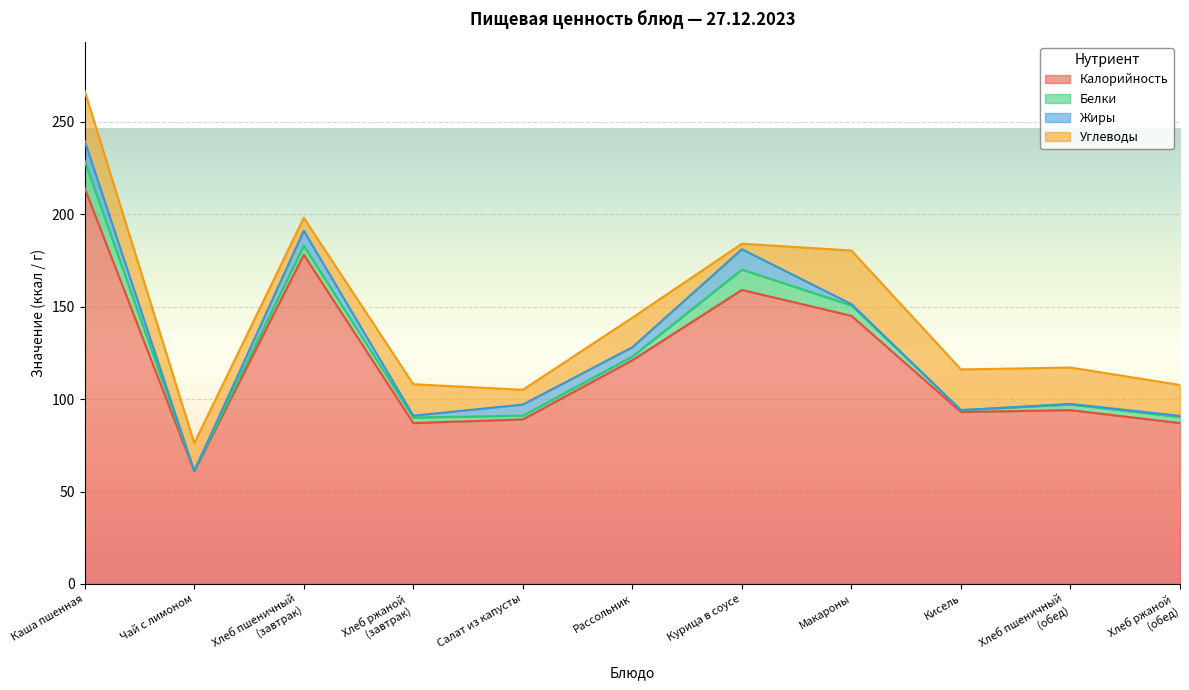

Which has a higher value, Курица в соусе or Хлеб ржаной
(обед)?

Курица в соусе